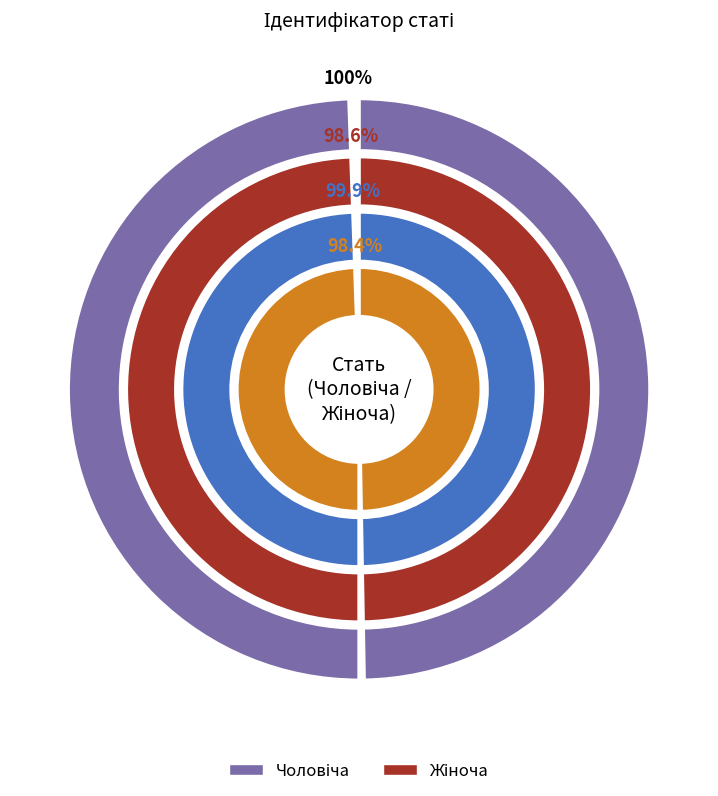

To the nearest percent, what is the average slice percentage?

50%